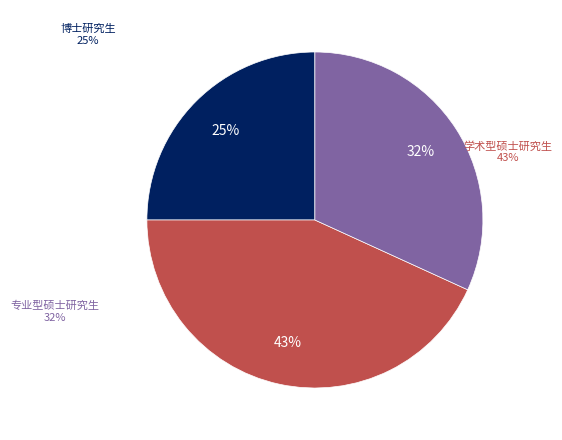

Count the number of slices in the pie.

3